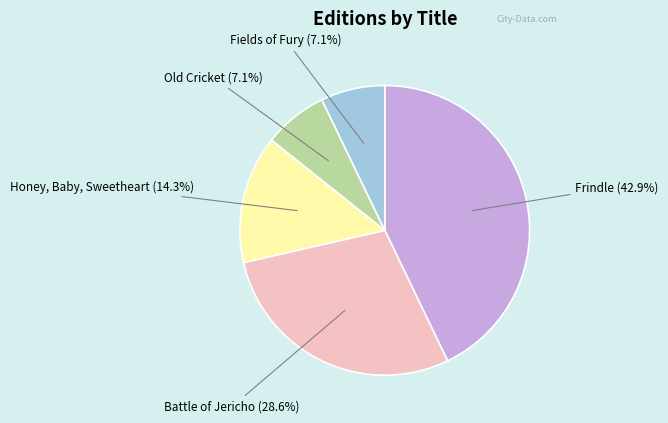

Is there any slice that represents more than half of the pie?

No